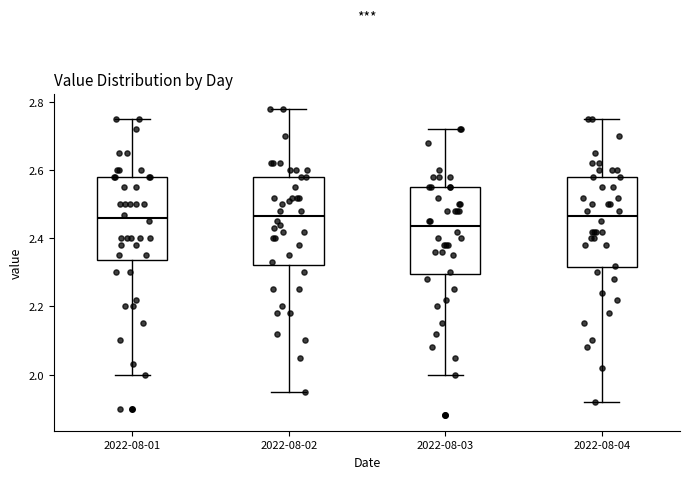

Reading left to right, read every box against the y-axis: the position of its median line, the range the box covers, and the ends of its whiskers. The values are not printed on the chart, so give them approximately, as read against the axis.

2022-08-01: median 2.46, box 2.34 to 2.58, whiskers 2.00 to 2.76
2022-08-02: median 2.46, box 2.32 to 2.58, whiskers 1.96 to 2.78
2022-08-03: median 2.44, box 2.30 to 2.56, whiskers 2.00 to 2.72
2022-08-04: median 2.46, box 2.32 to 2.58, whiskers 1.92 to 2.76